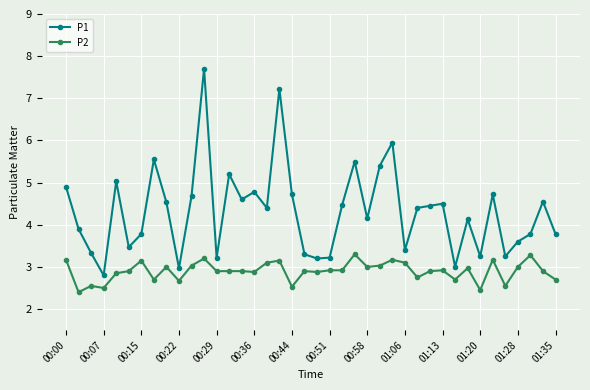

What is the maximum value shown in the chart?

7.7